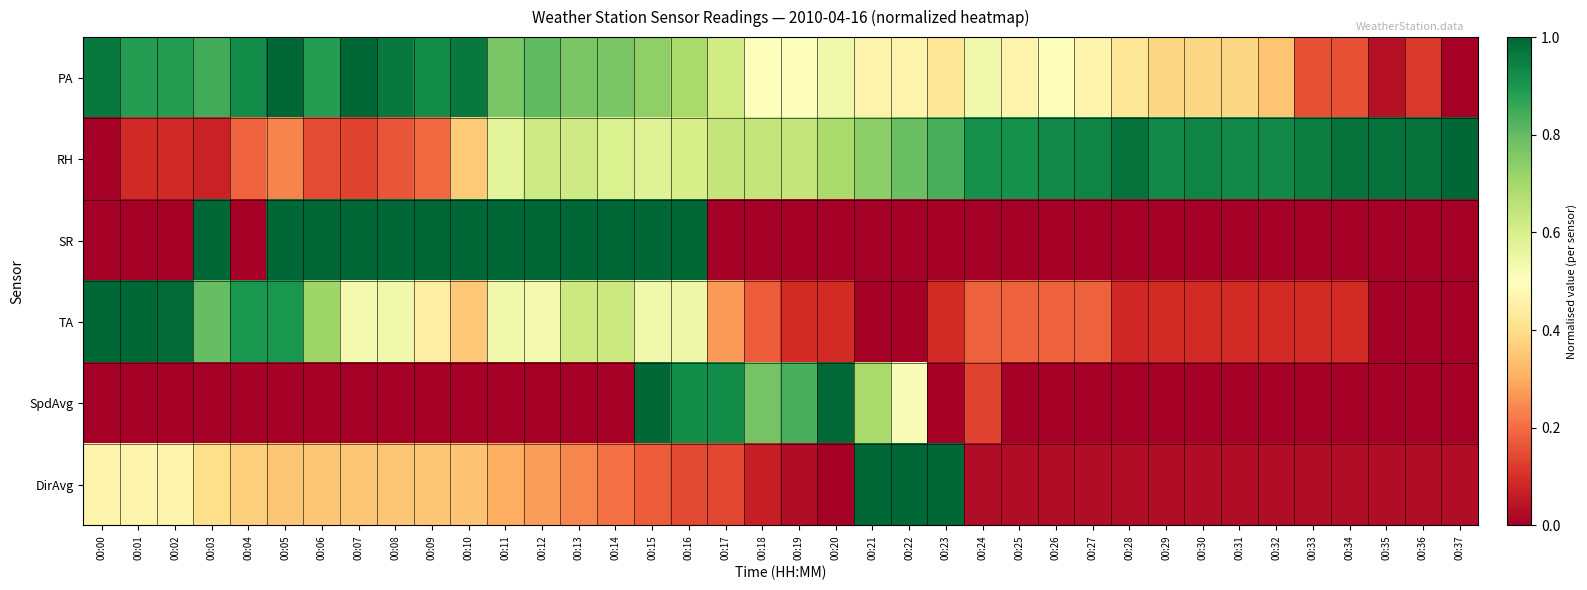

Which category has the lowest value across all series?

00:37